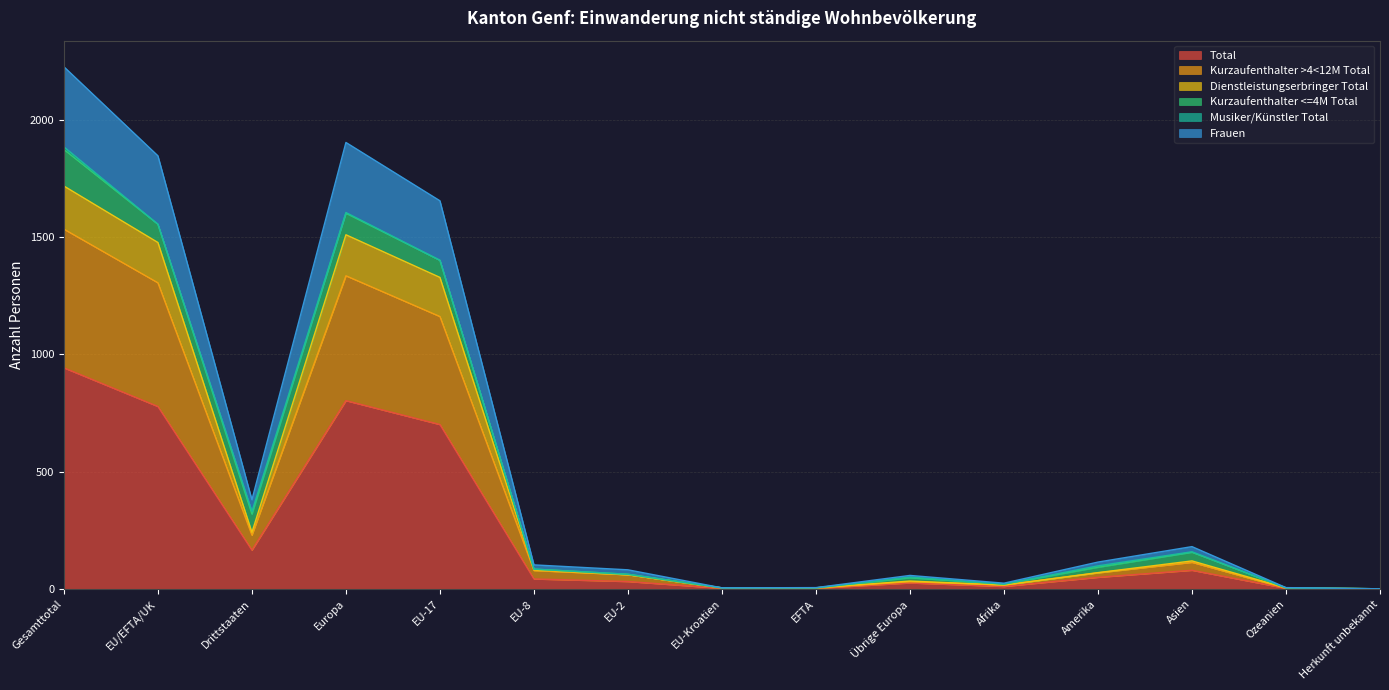

Which category has the highest value in the Total series?

Gesamttotal